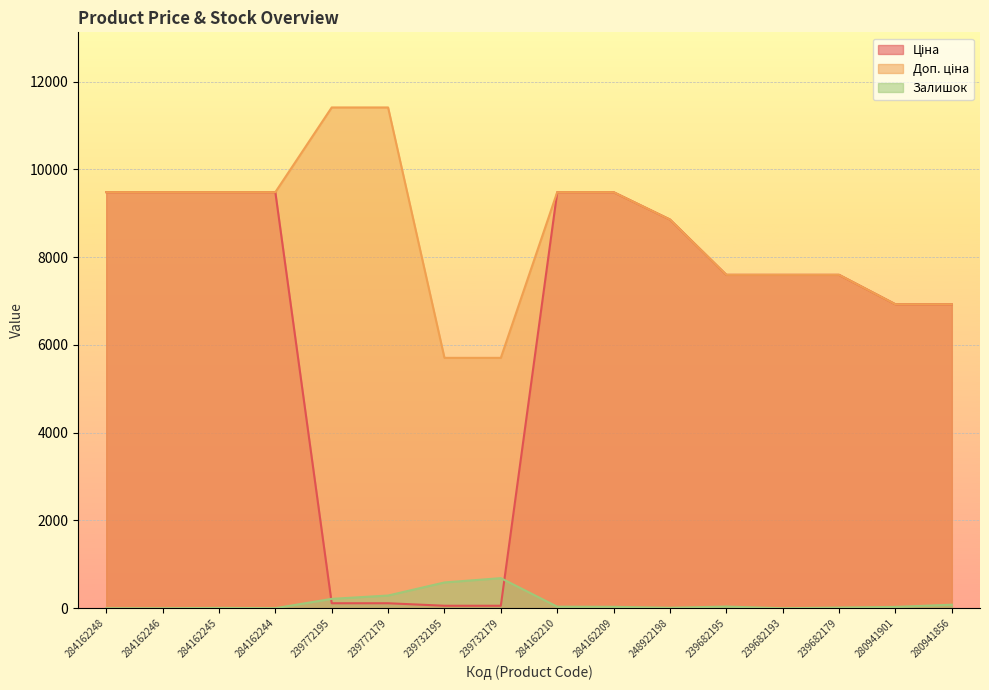

At which category is the sum across all series the highest?

284162210